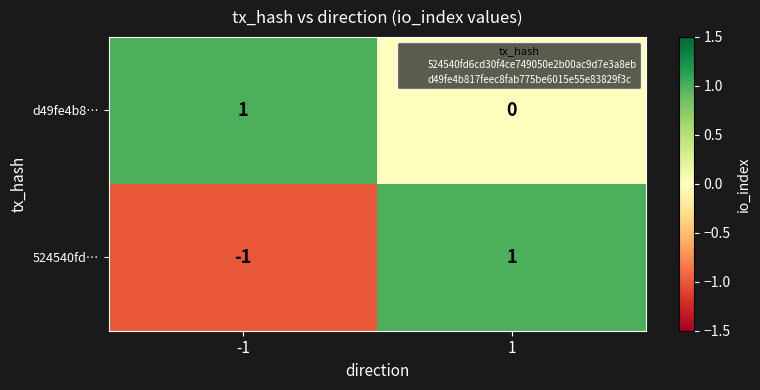

The 524540fd… series shows -1 at -1. True or false?

True